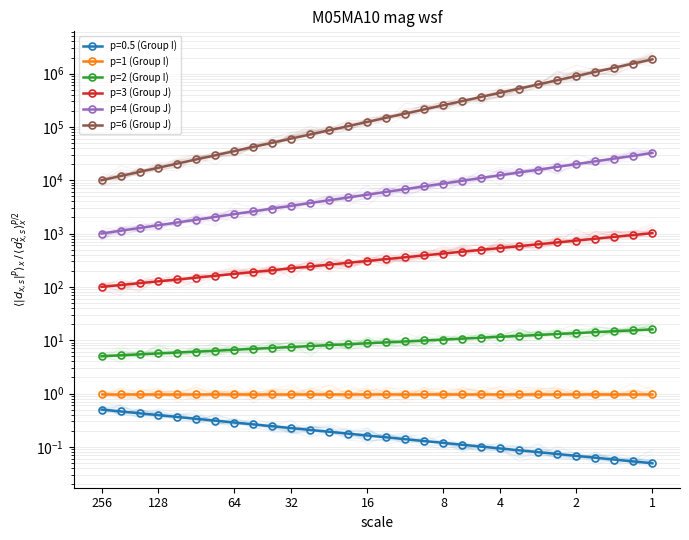

At how many categories does at least one series exceed 1372896?

2